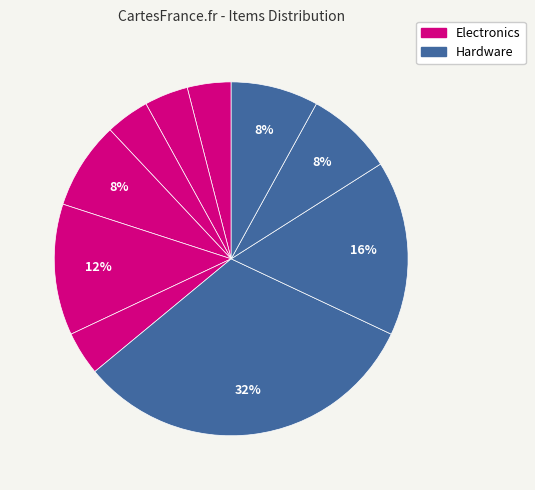

How many segments does this pie chart have?

10